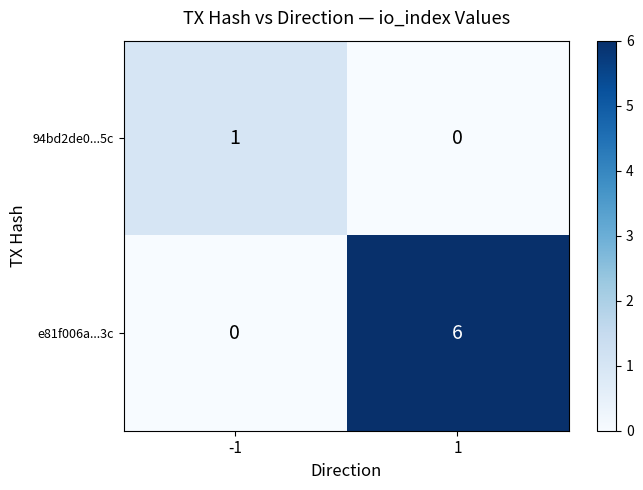

The 94bd2de0...5c series shows 1 at 1. True or false?

False